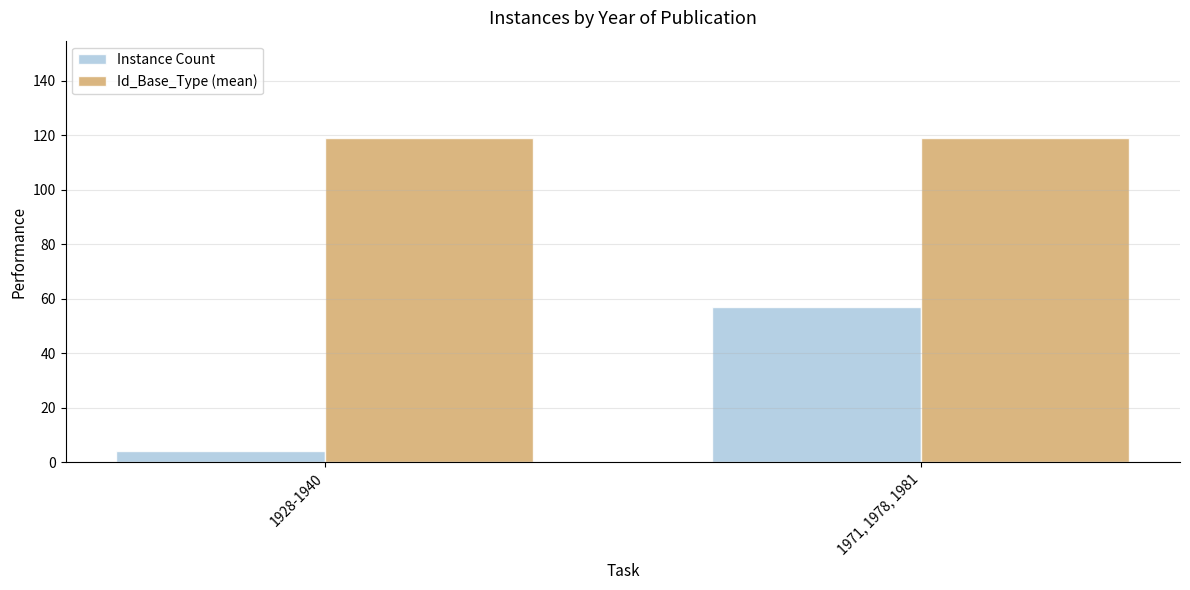

What value does the Id_Base_Type (mean) series have at 1928-1940?

119